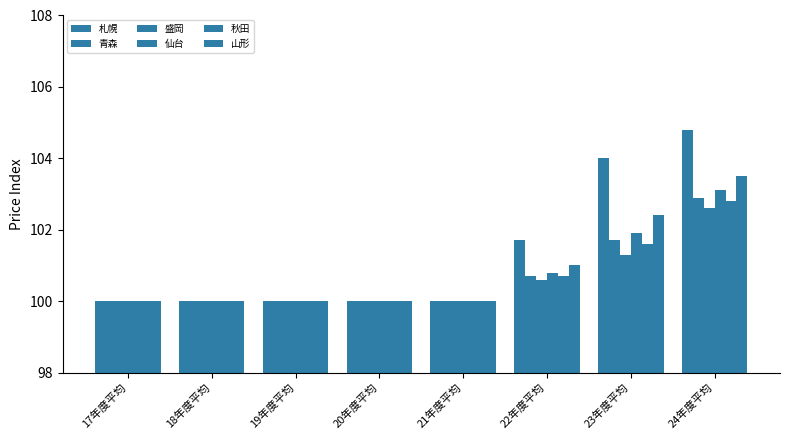

What is the value of the 札幌 bar at the 3rd from the left?

100.0